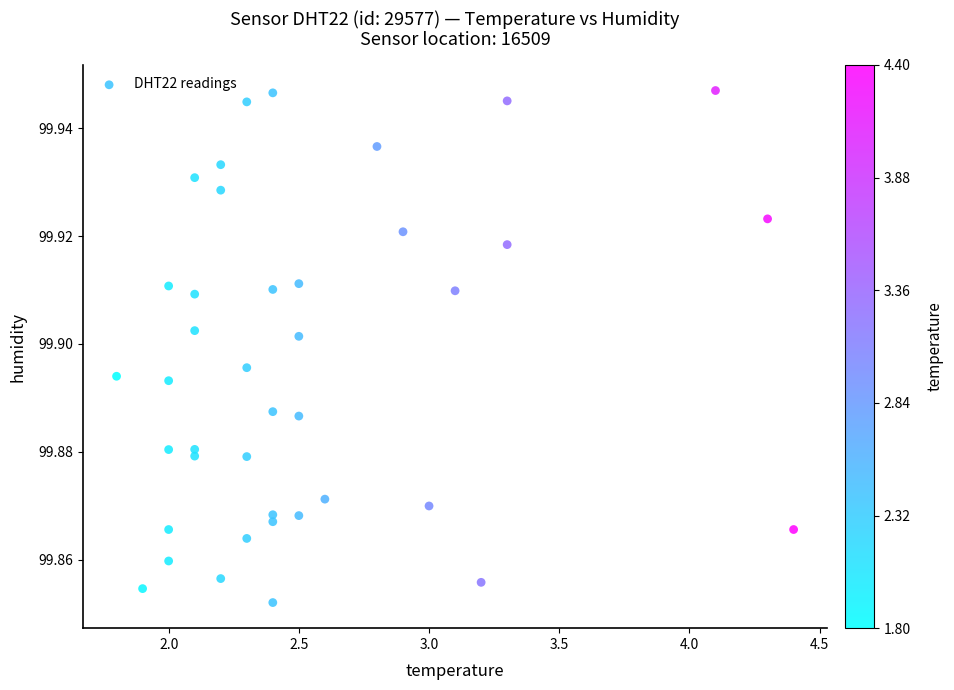

What is the range of X values (max minus min)?

2.6